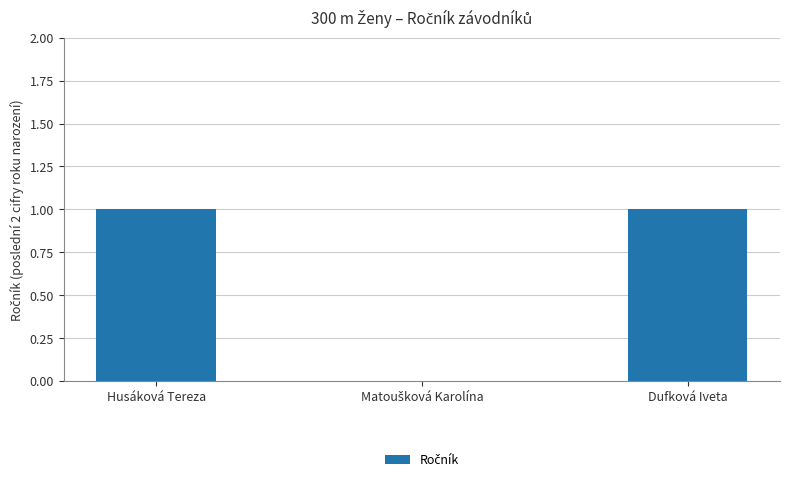

Is it true that the value at Dufková Iveta is 1?

True